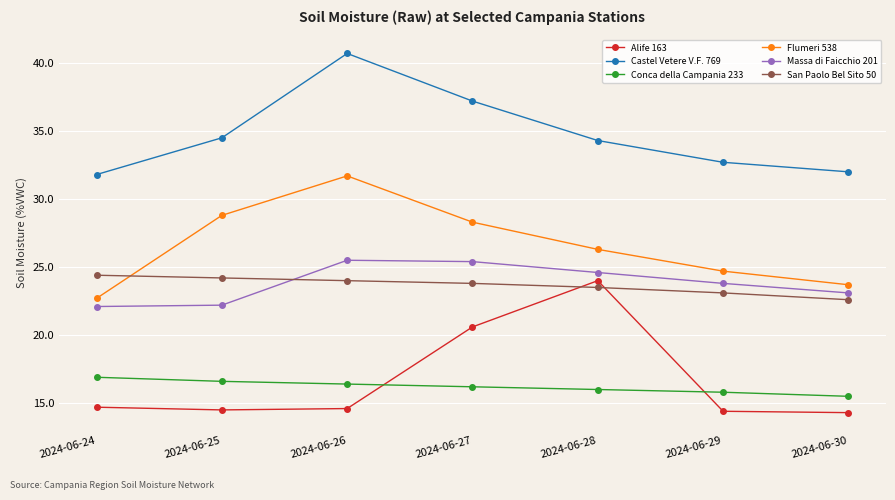

What is the difference between the Alife 163 values at 2024-06-30 and 2024-06-26?

0.3